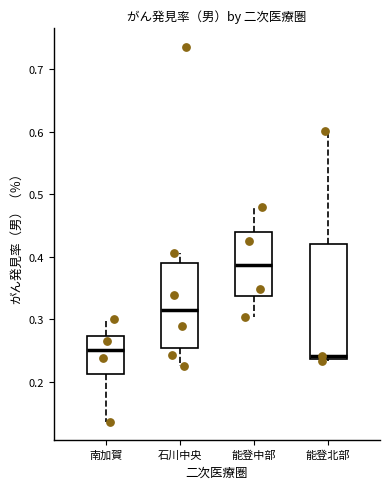

Reading left to right, transcribe this box plot: for each box, give where its median line is, the range the box spans, and where its two whiskers end, as read against the y-axis. The values are not printed on the chart, so give them approximately, as read against the axis.

南加賀: median 0.25, box 0.21 to 0.27, whiskers 0.14 to 0.30
石川中央: median 0.31, box 0.25 to 0.39, whiskers 0.22 to 0.41
能登中部: median 0.39, box 0.34 to 0.44, whiskers 0.30 to 0.48
能登北部: median 0.24 (just above the box's lower edge), box 0.24 to 0.42, whiskers 0.23 to 0.60